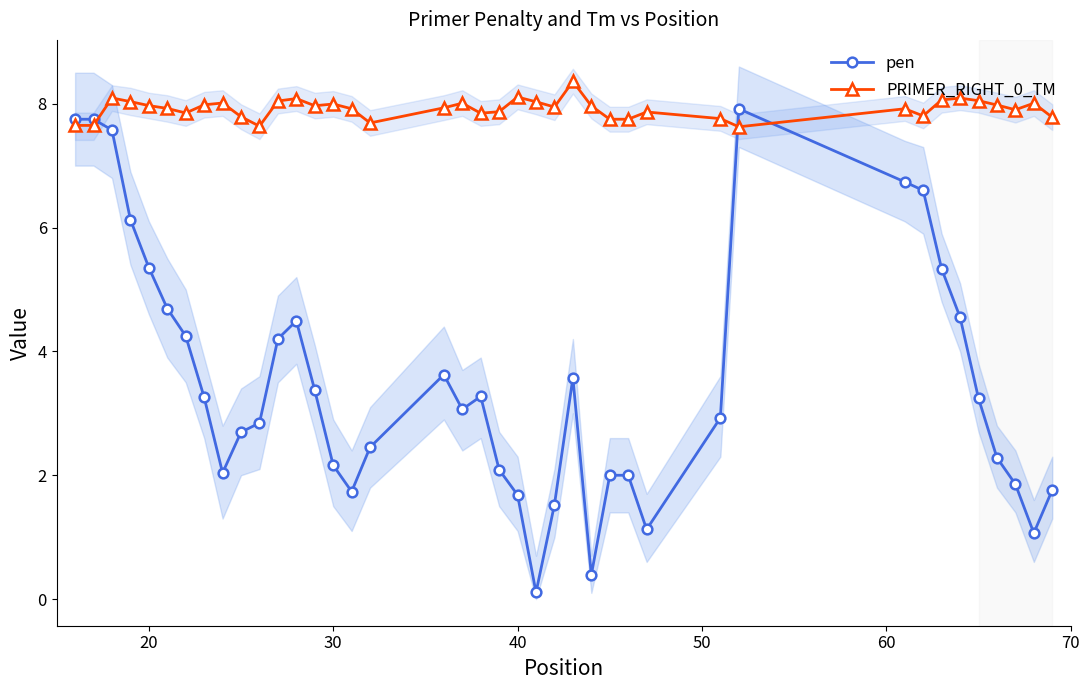

True or false: PRIMER_RIGHT_0_TM has a value of 8.0 at 20.

True